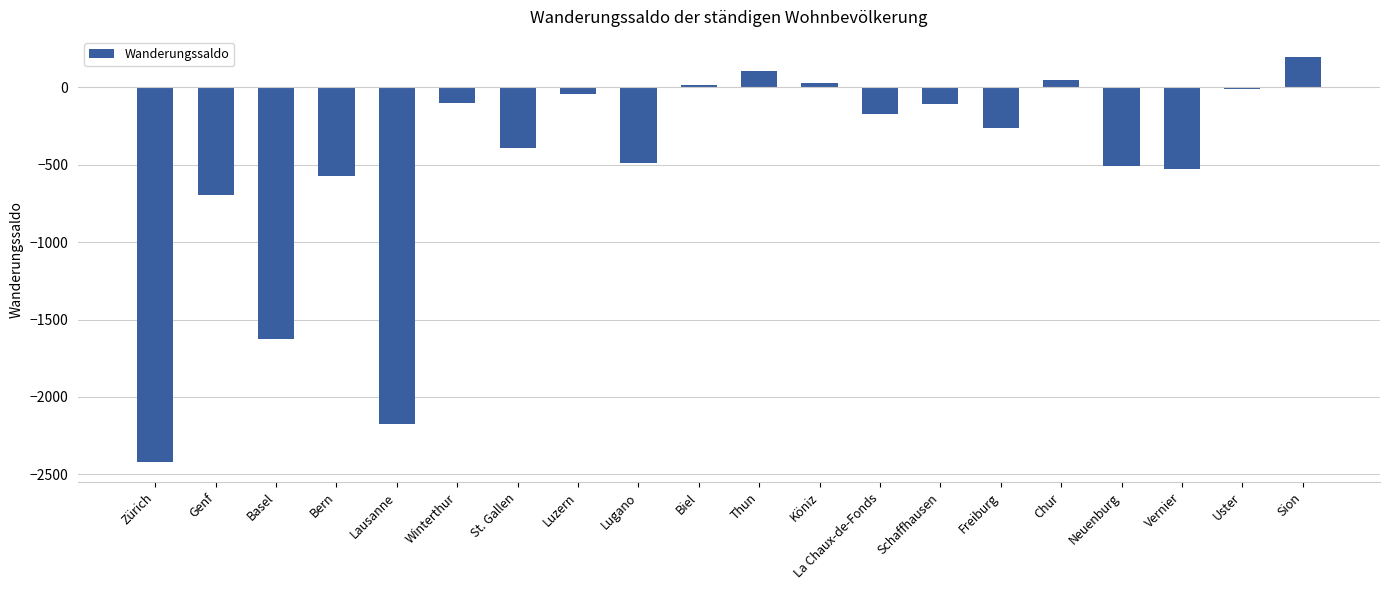

What is the difference between the values at La Chaux-de-Fonds and Luzern?

128